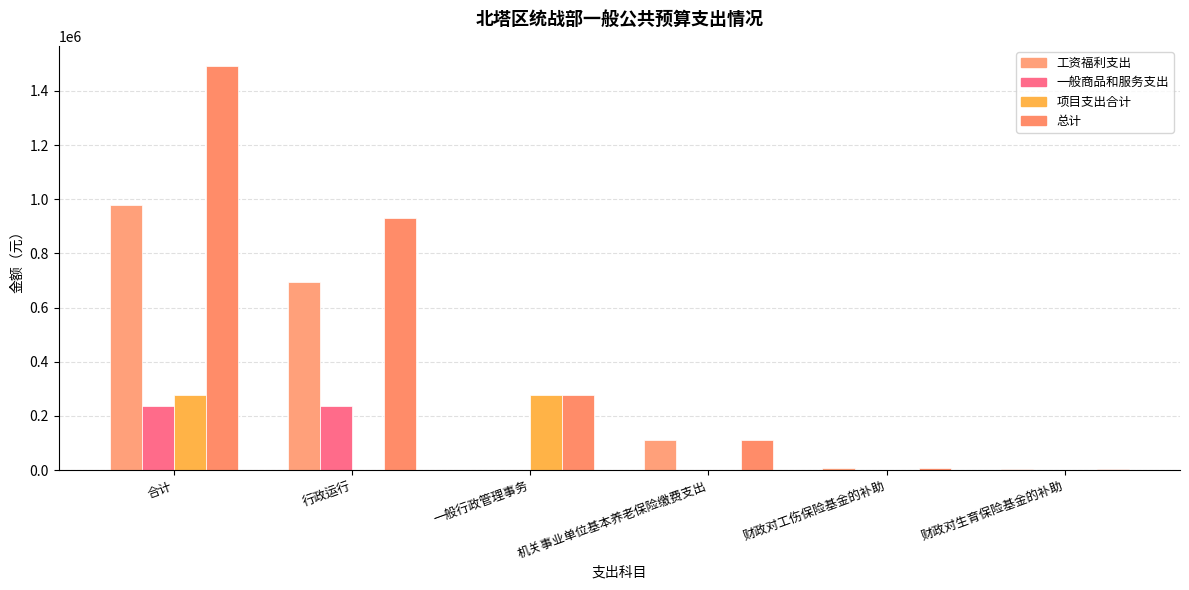

How many series are shown in this chart?

4